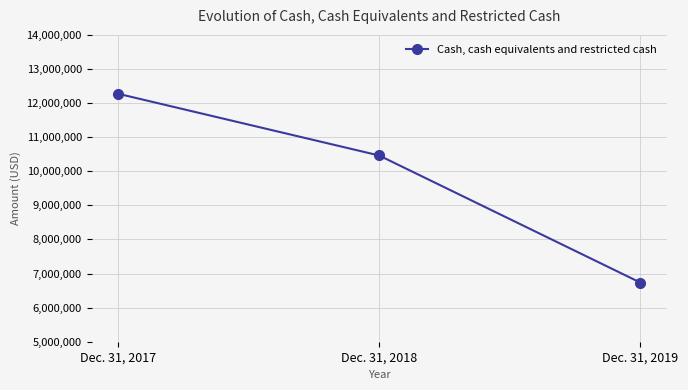

What is the ratio of the value at Dec. 31, 2019 to the value at Dec. 31, 2017?

0.5